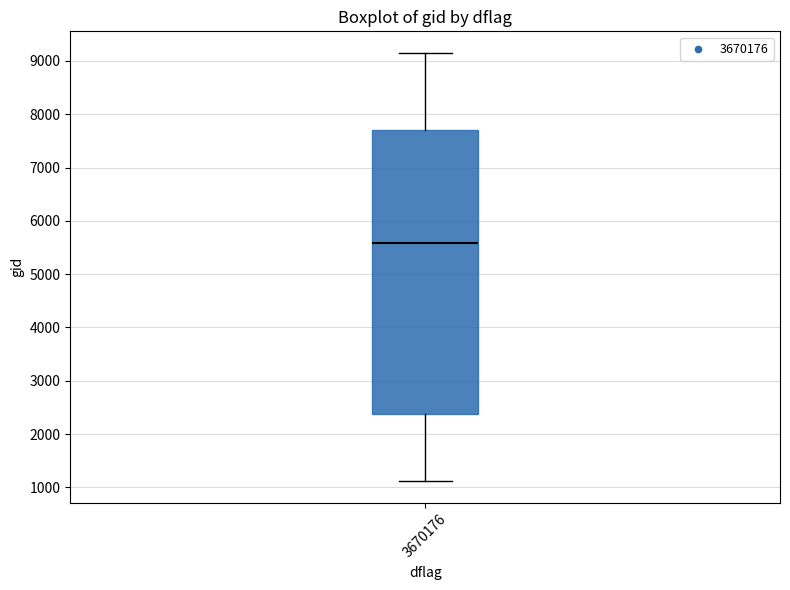

Read this box plot against the y-axis: the position of the median line, the range covered by the box, and the ends of both whiskers. The values are not printed on the chart, so give them approximately, as read against the axis.

median 5600, box 2400 to 7700, whiskers 1100 to 9200